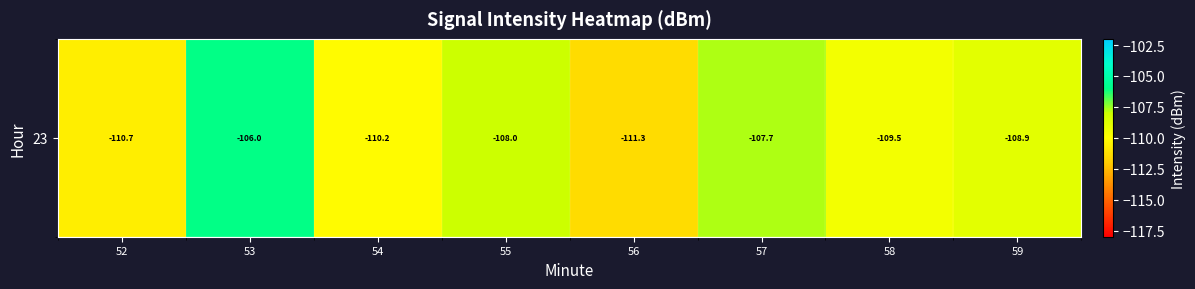

What is the sum of all values?

-872.4